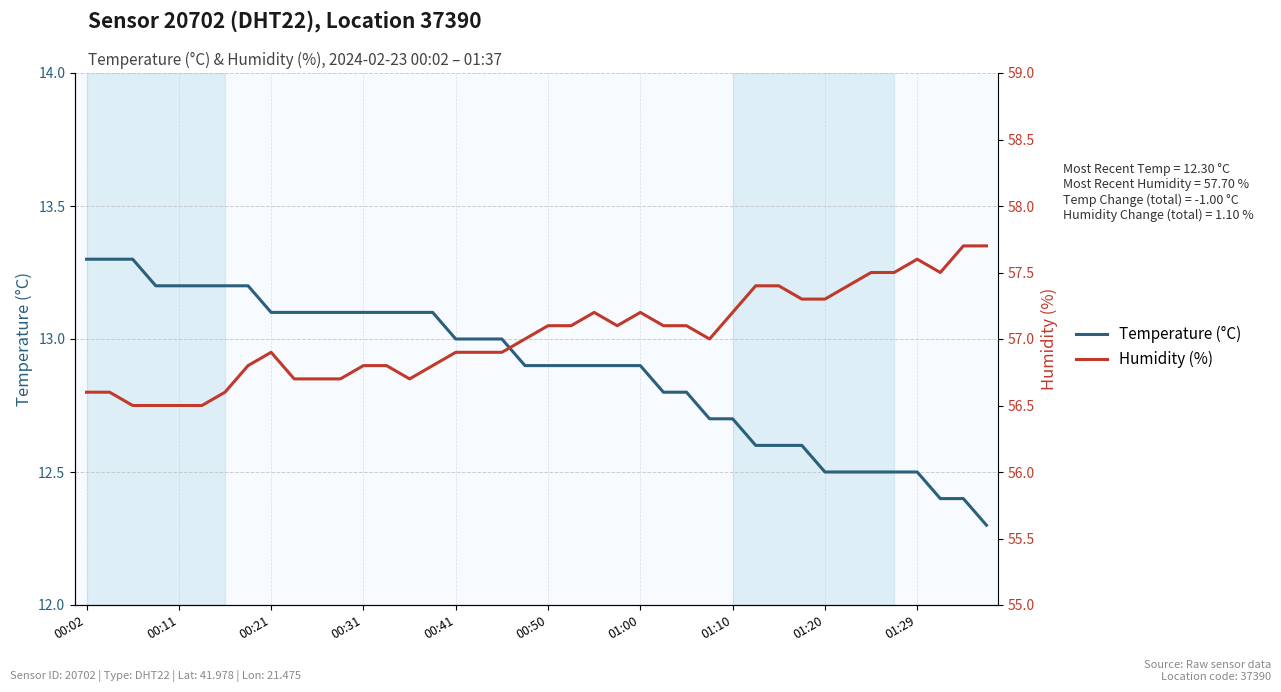

How many values in the Humidity (%) series exceed 57?

19